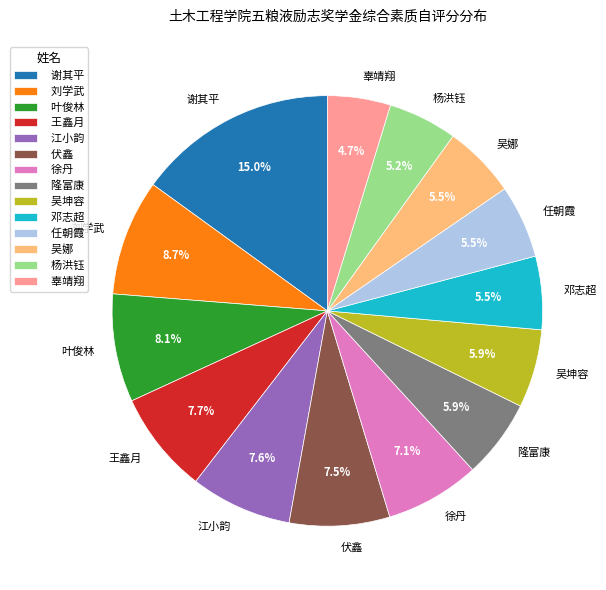

What is the largest slice in the pie chart?

谢其平